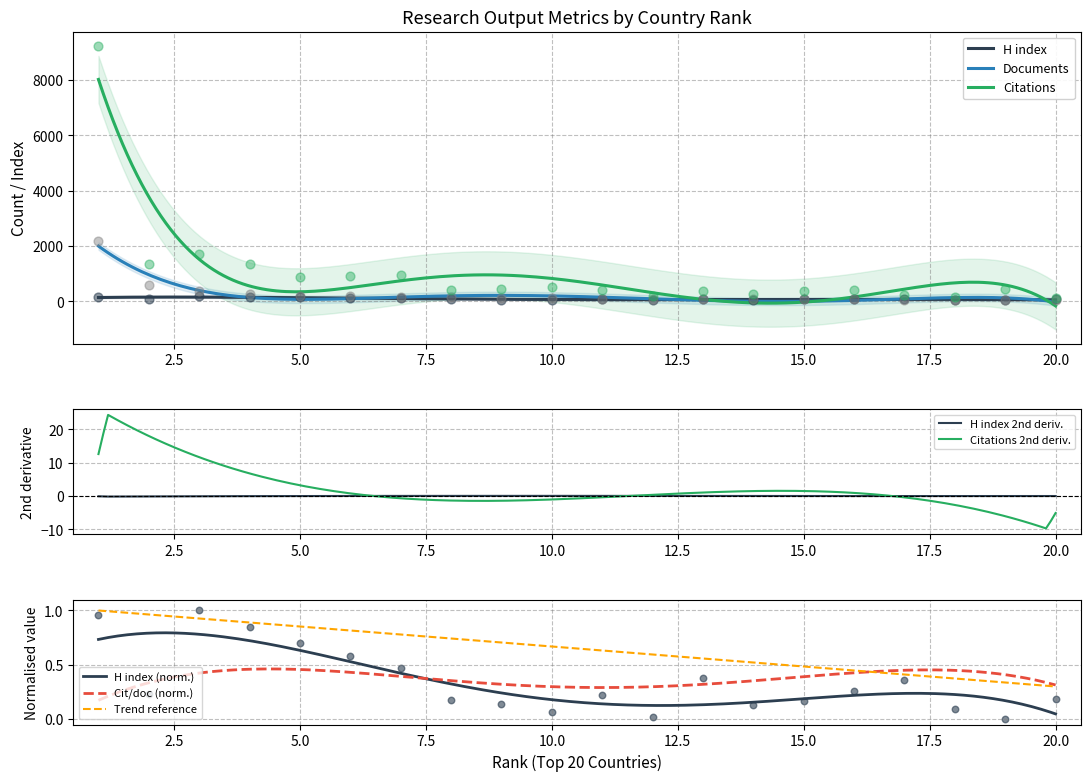

Is the value of H index at 19 greater than the value of Citations at 16?

No